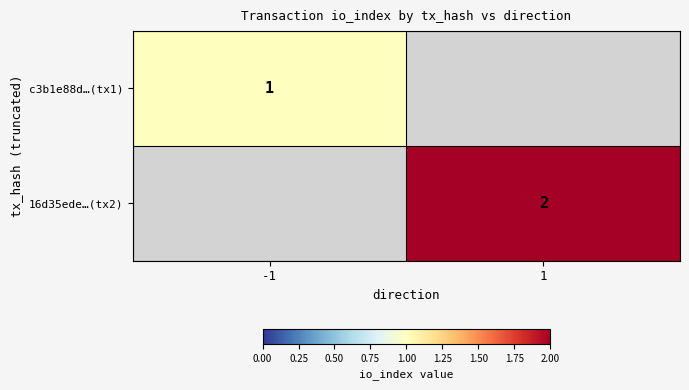

At how many categories does at least one series exceed 1?

1